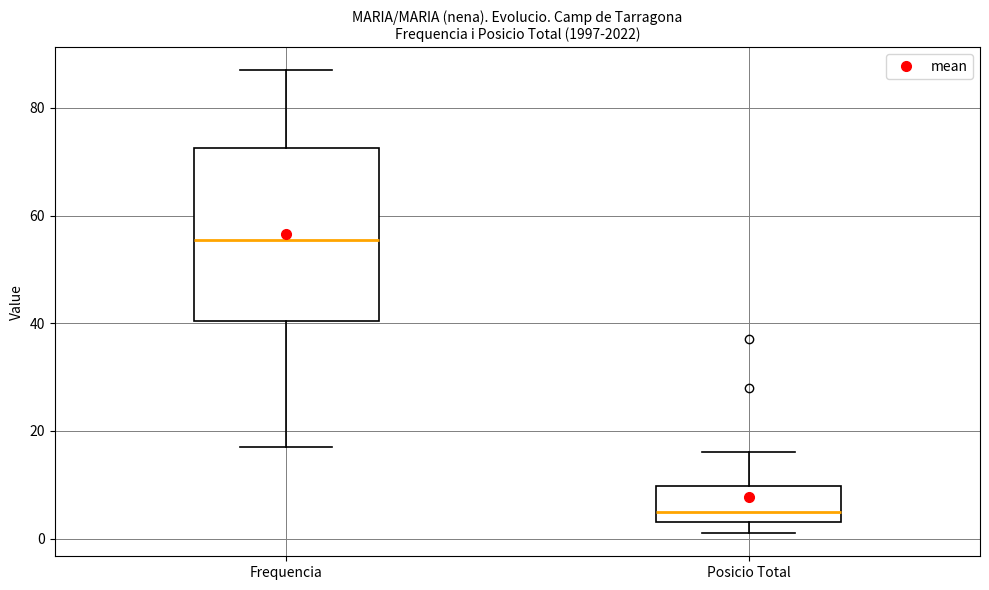

Which box's median line is the lowest?

Posicio Total